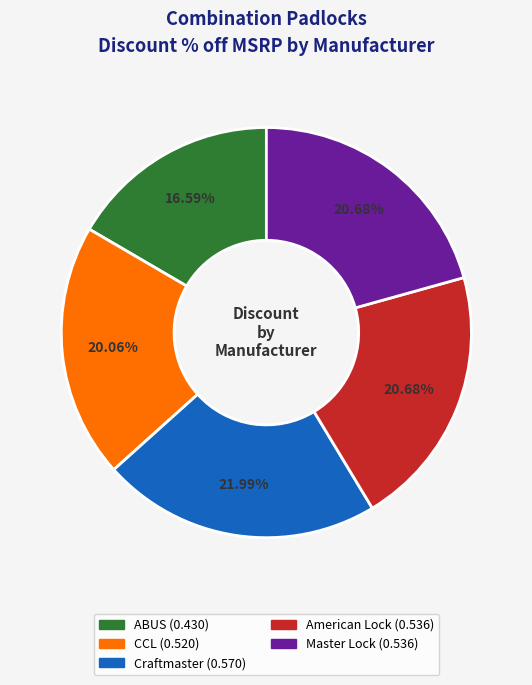

How many segments does this pie chart have?

5